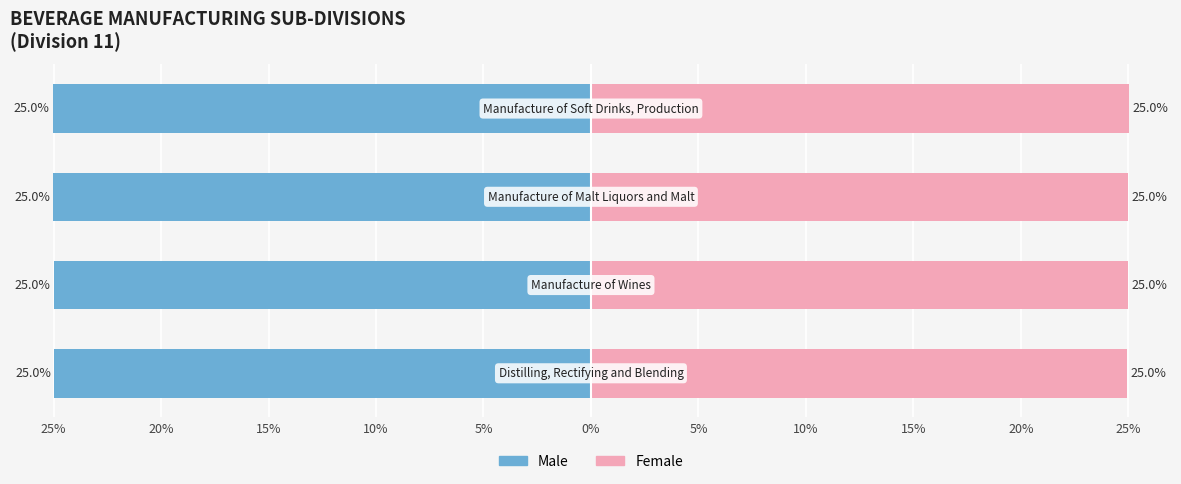

What is the difference between the highest and lowest values at 15%?

50.0